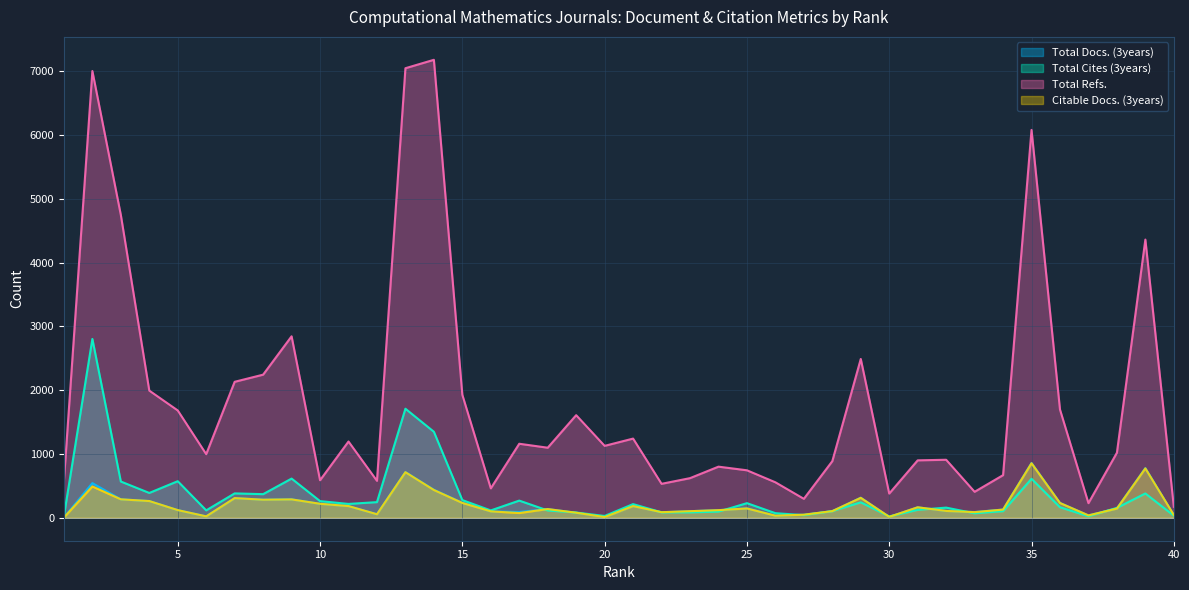

After their last crossing, which series has the higher values: Citable Docs. (3years) or Total Cites (3years)?

Citable Docs. (3years)